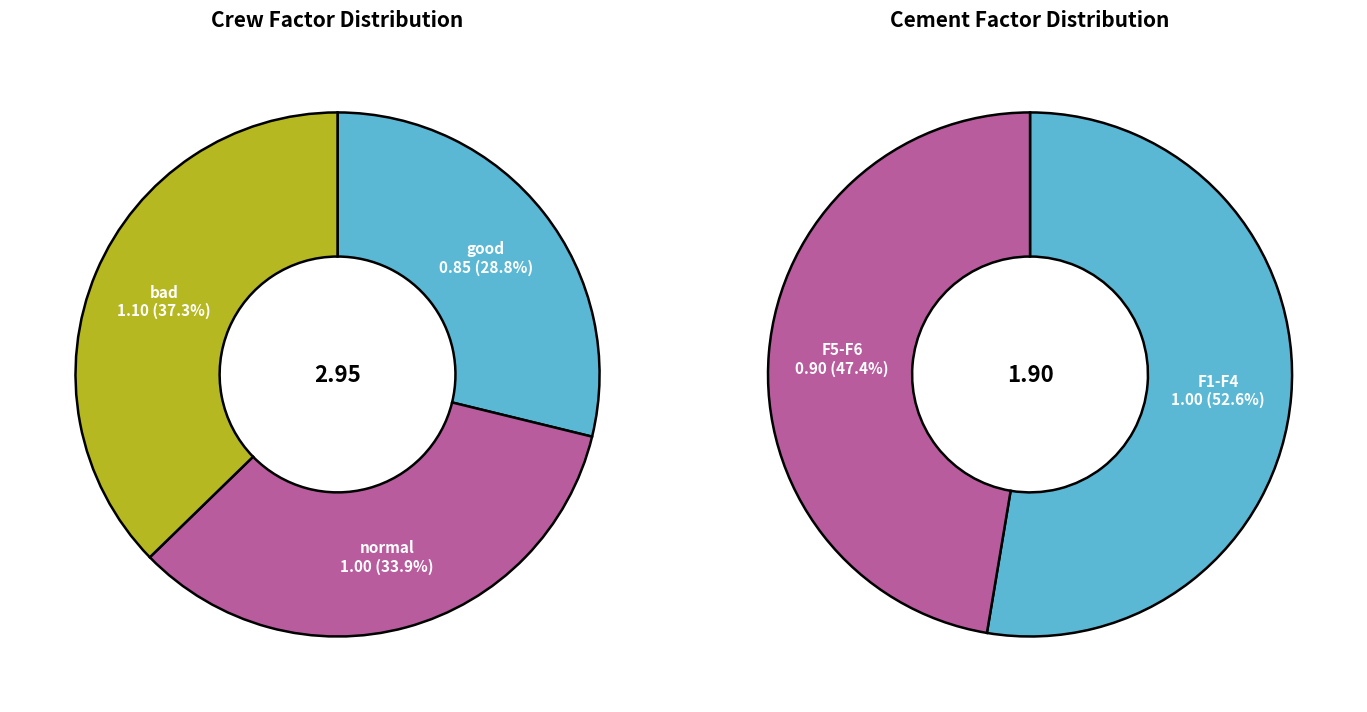

How many segments does this pie chart have?

3